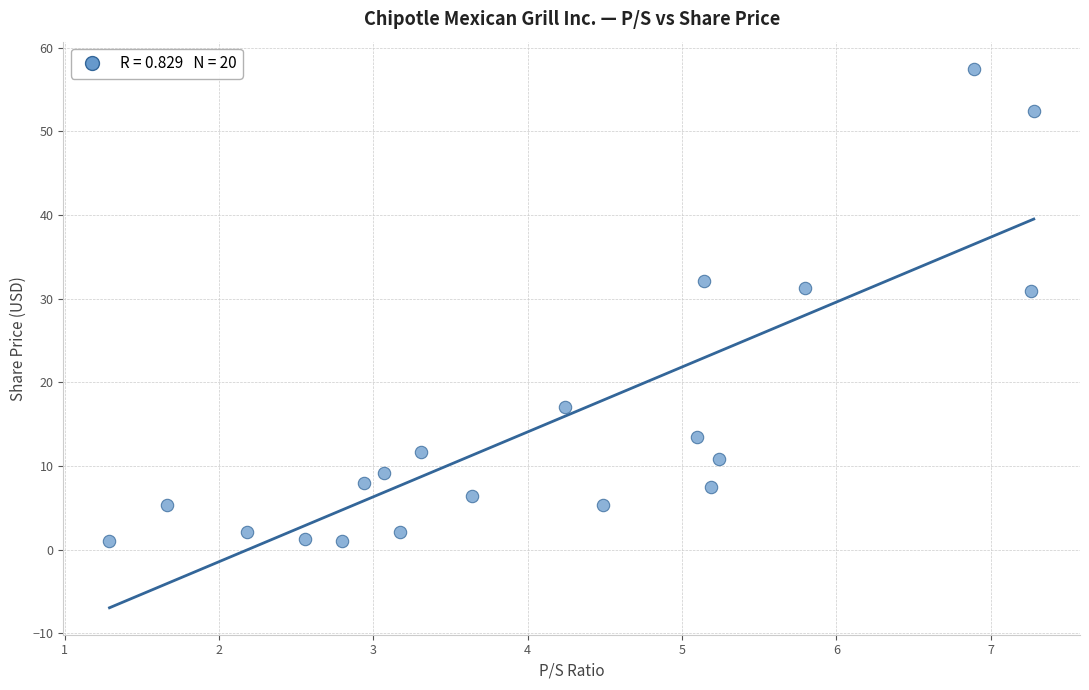

What is the range of X values (max minus min)?

6.0